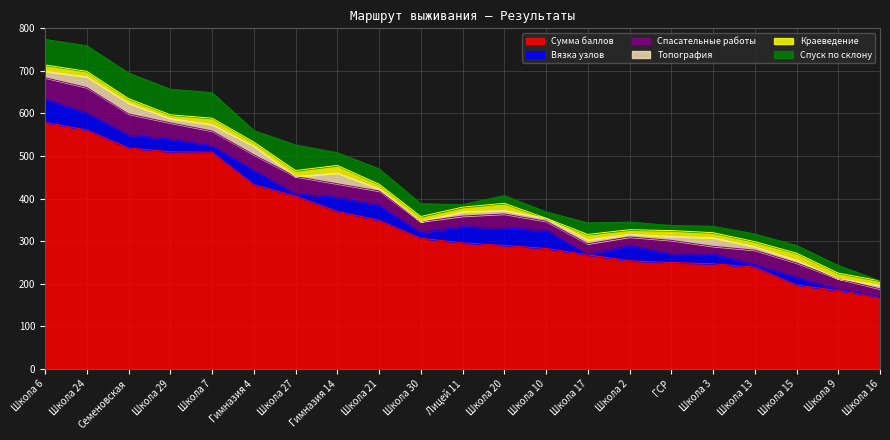

What are all the series names shown in the legend?

Сумма баллов, Вязка узлов, Спасательные работы, Топография, Краеведение, Спуск по склону